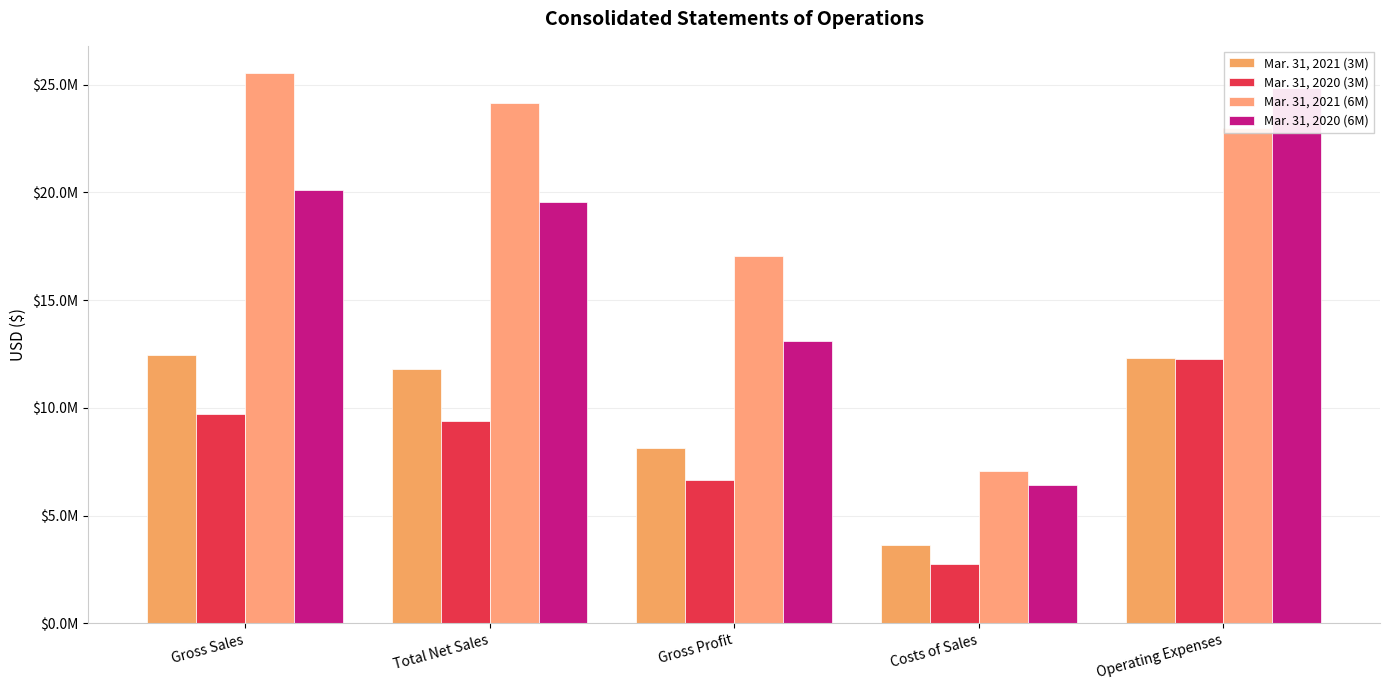

What is the approximate value of Mar. 31, 2020 (6M) at Total Net Sales?

19547272